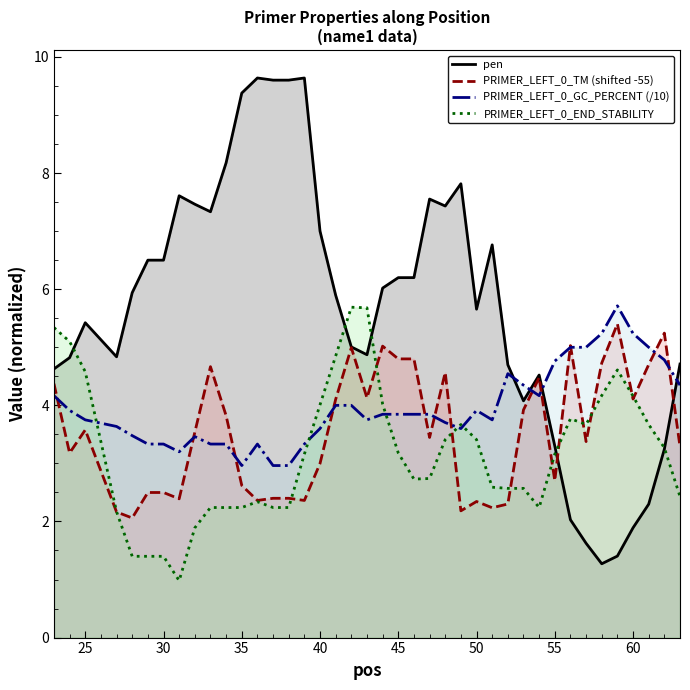

The value of pen at 39 is 4.7. True or false?

False